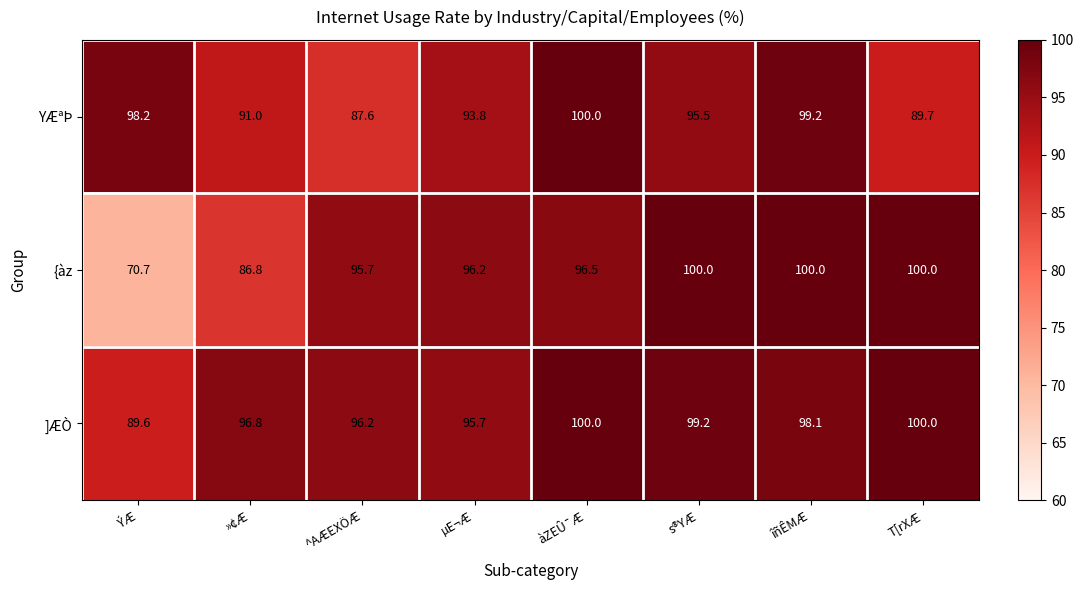

At which category is the sum across all series the highest?

îñÊMÆ